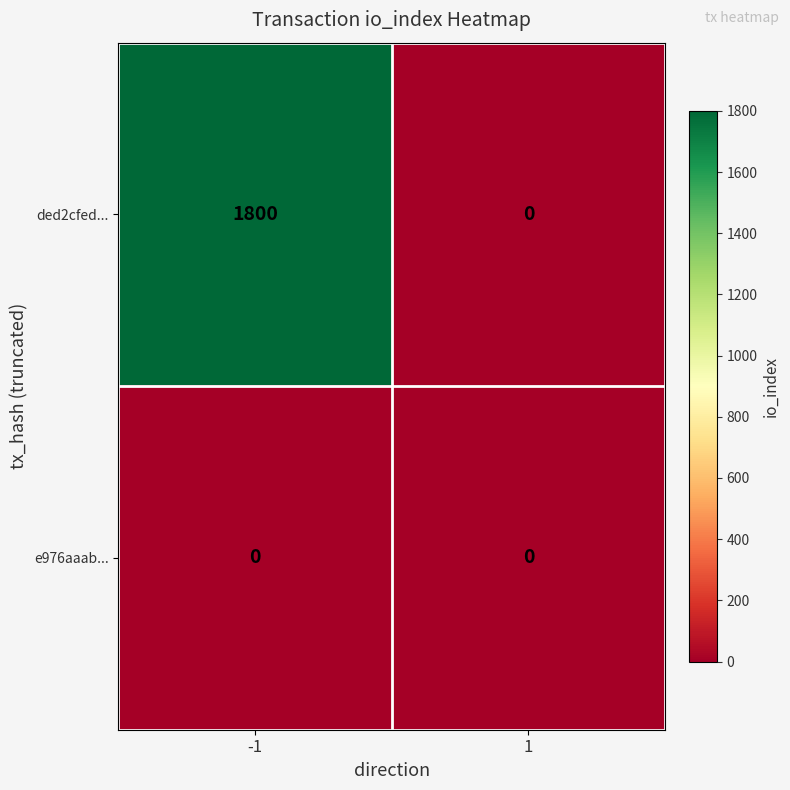

Reading left to right, transcribe all the data shown in this chart.

ded2cfed...: -1=1800	1=0
e976aaab...: -1=0	1=0